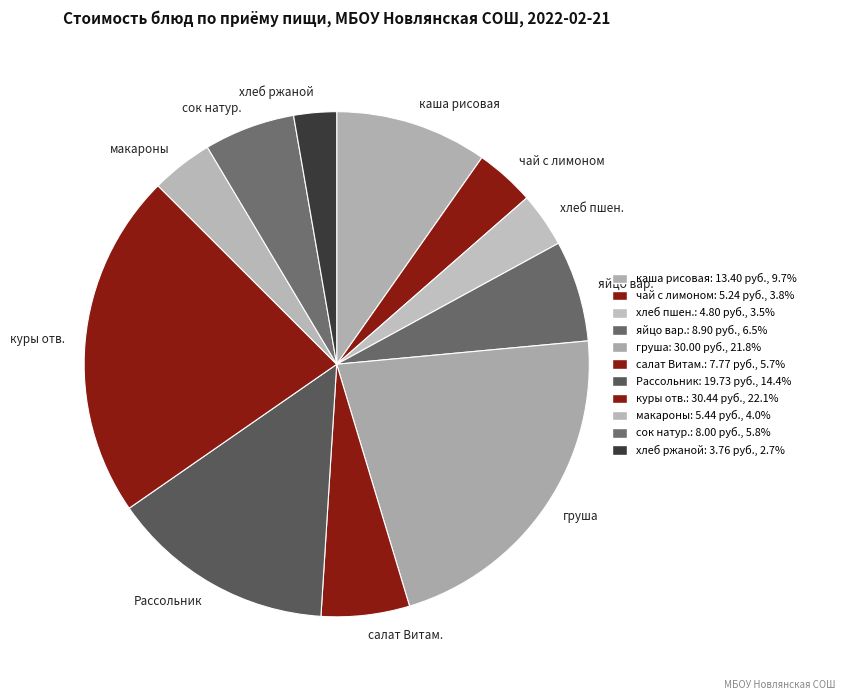

What is the smallest slice in the pie chart?

хлеб ржаной